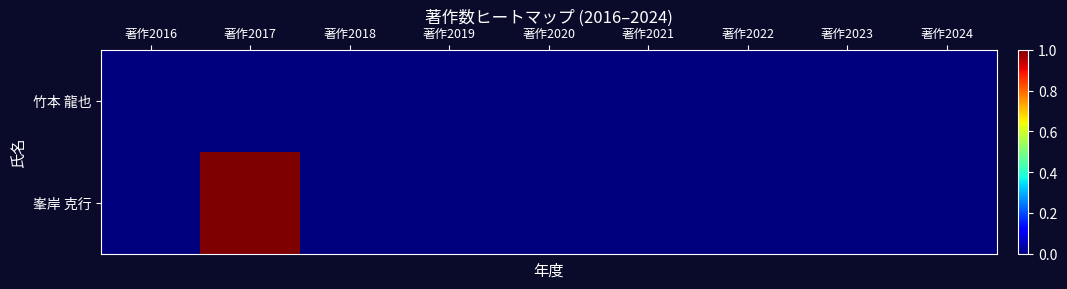

Rank the series at 著作2022 from highest to lowest value.

竹本 龍也, 峯岸 克行